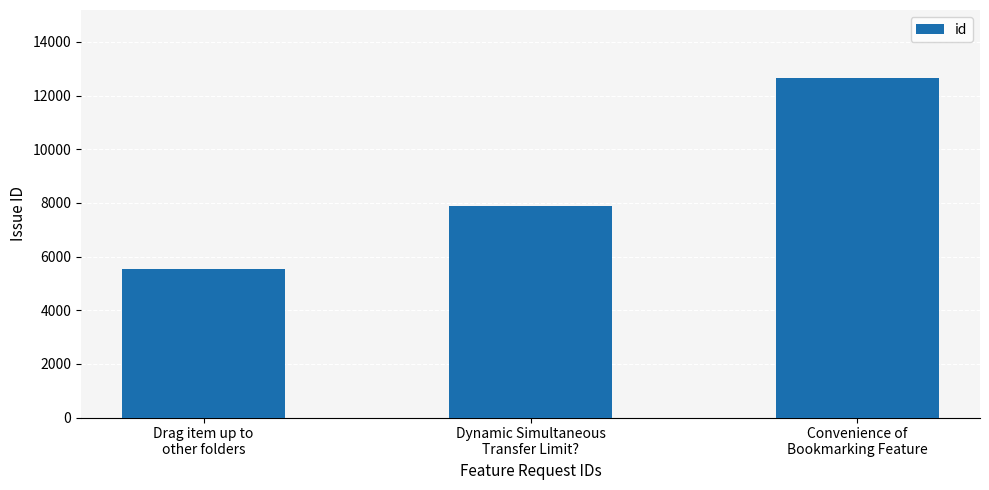

The value at Convenience of
Bookmarking Feature is 12659. True or false?

True